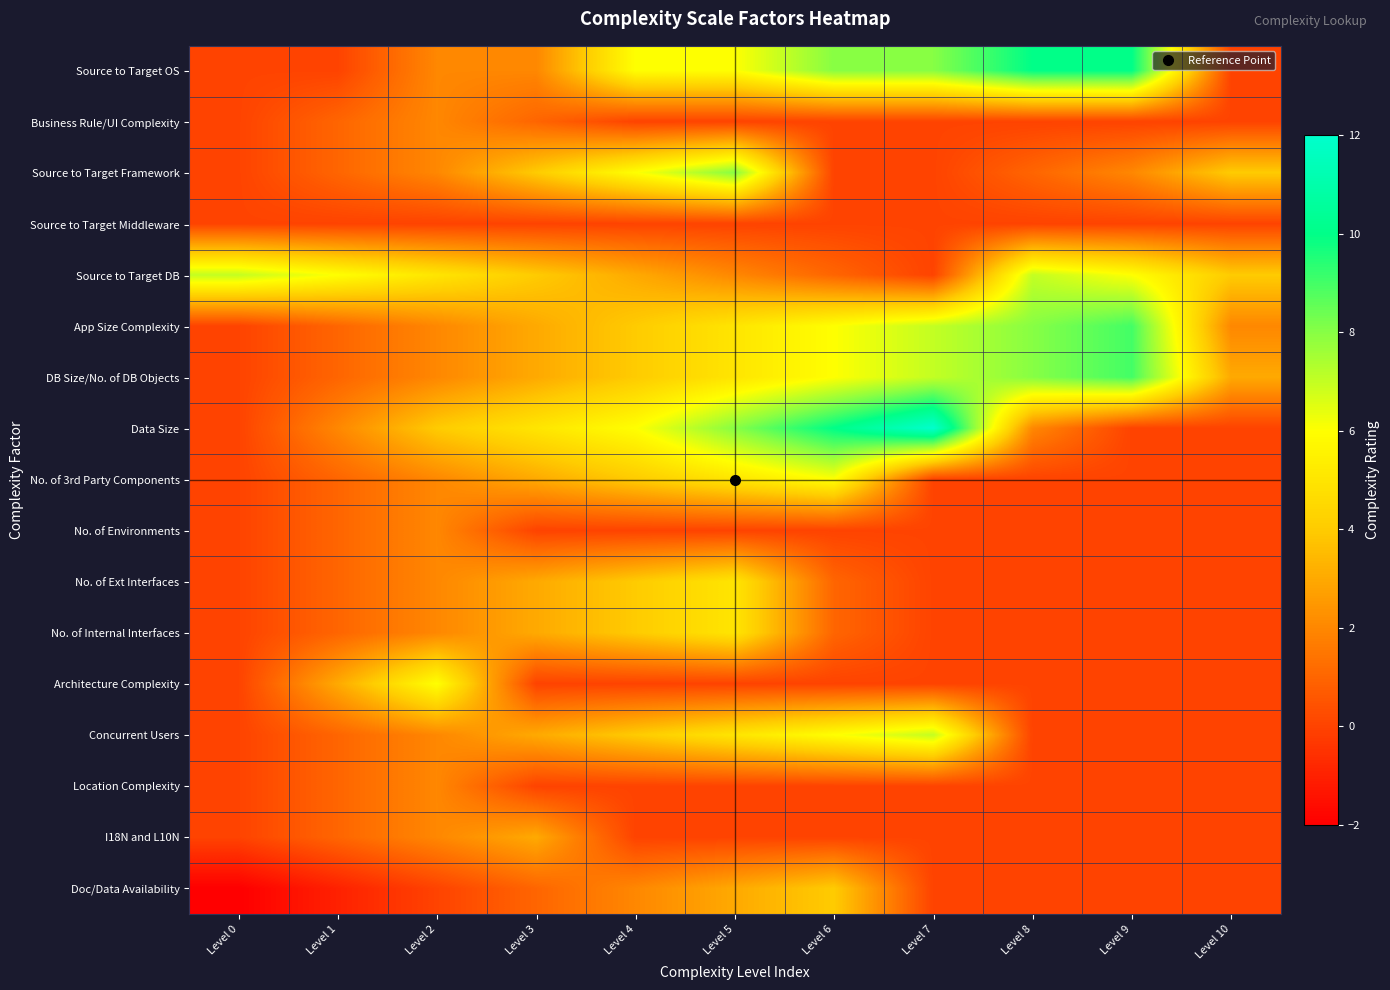

What is the spread (max minus min) of values at Level 3?

5